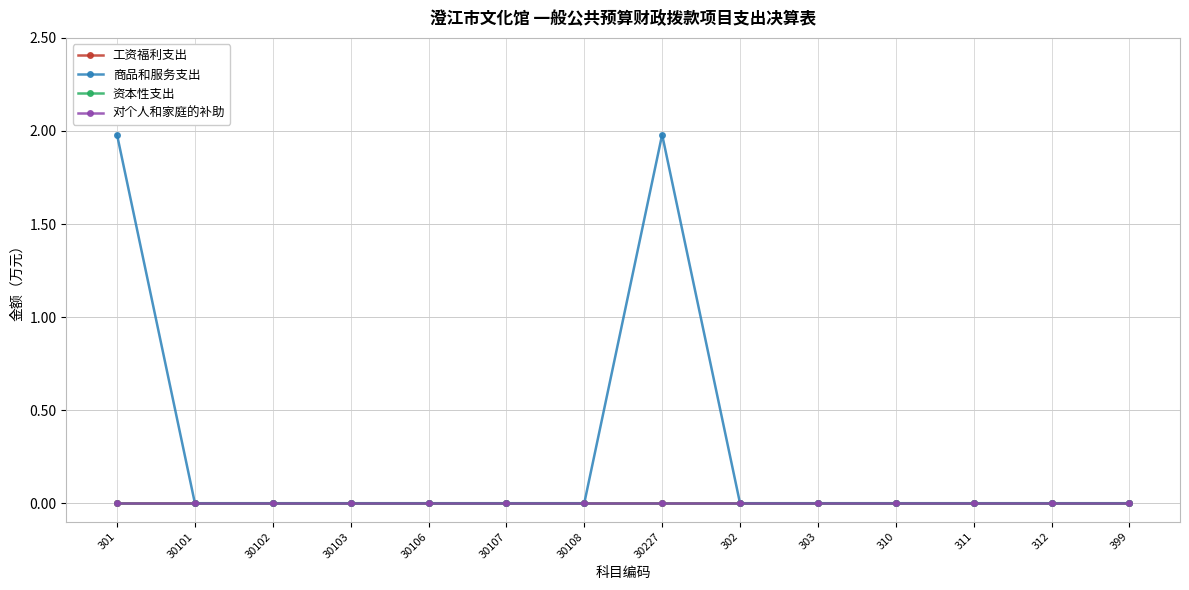

Between 30103 and 312, which is larger?

30103